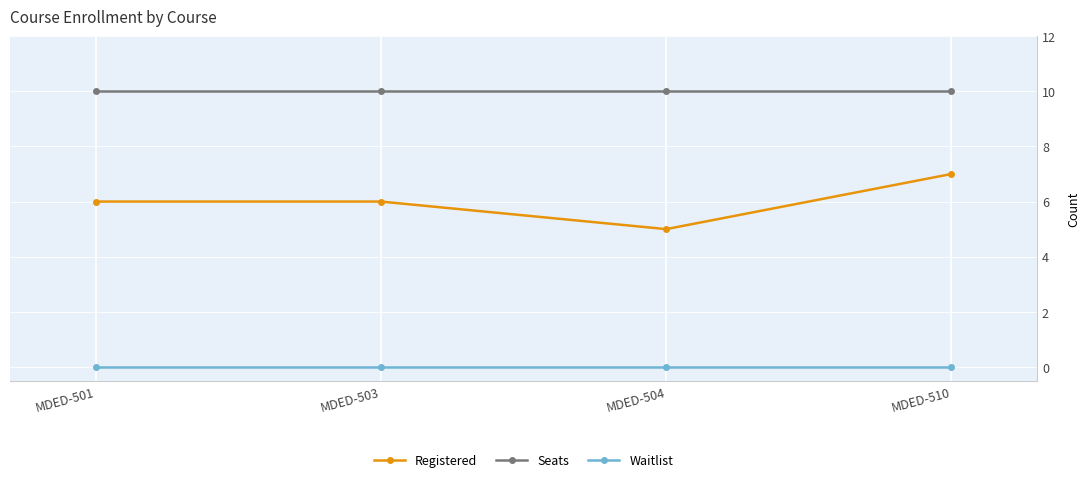

List the series in order of their overall mean, lowest first.

Waitlist, Registered, Seats